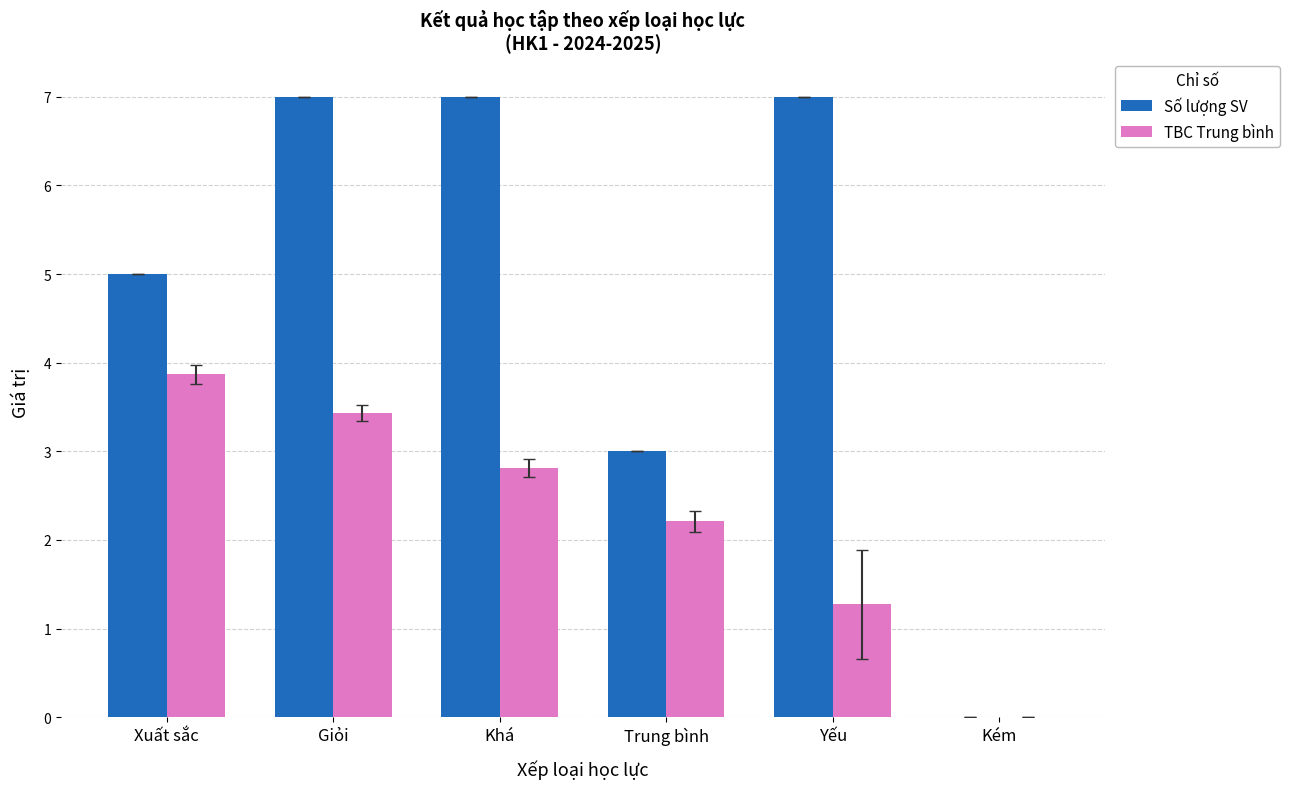

Is the value of Số lượng SV at Kém greater than the value of TBC Trung bình at Xuất sắc?

No